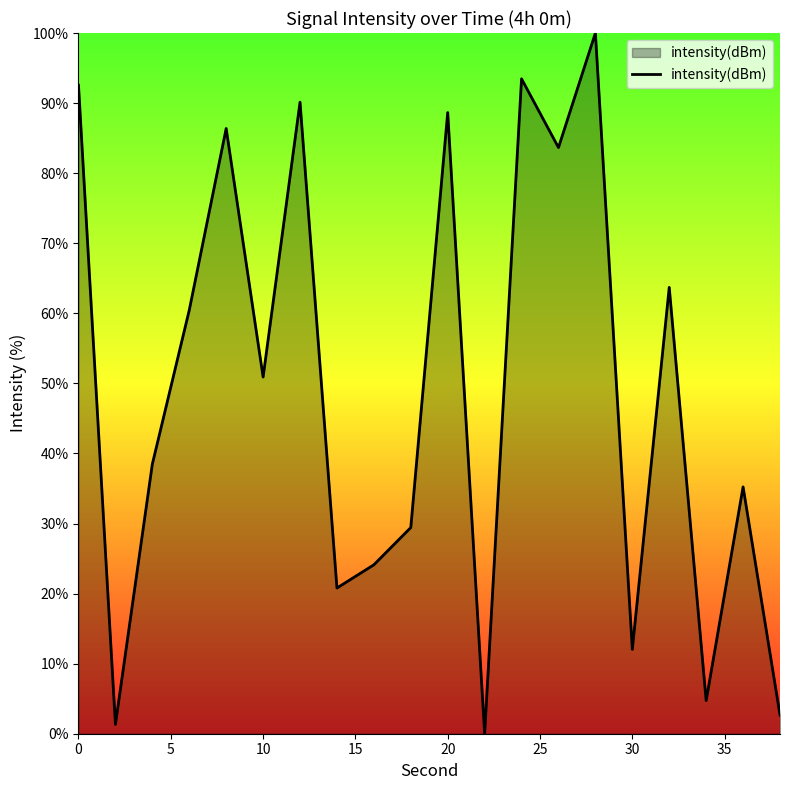

Reading left to right, what are all the values shown in this chart?

92.6	1.3	38.5	60.5	86.4	50.9	90.1	20.8	24.1	29.4	88.6	0.0	93.5	83.7	100.0	12.0	63.7	4.7	35.2	2.7